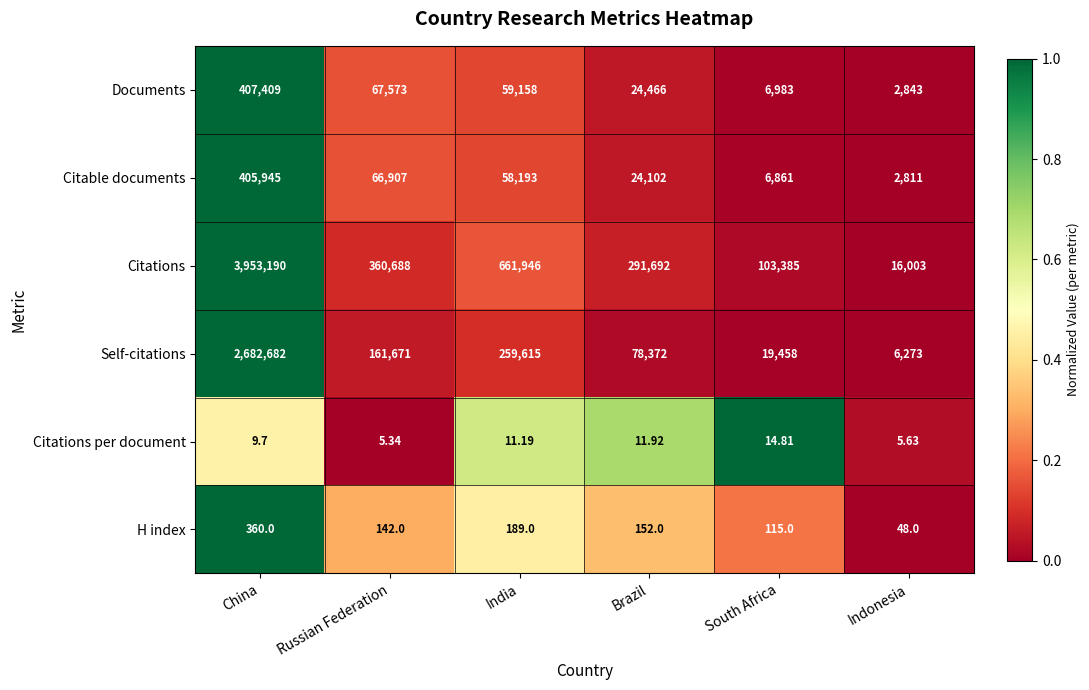

List the labels in order of Self-citations value, largest first.

China, India, Russian Federation, Brazil, South Africa, Indonesia